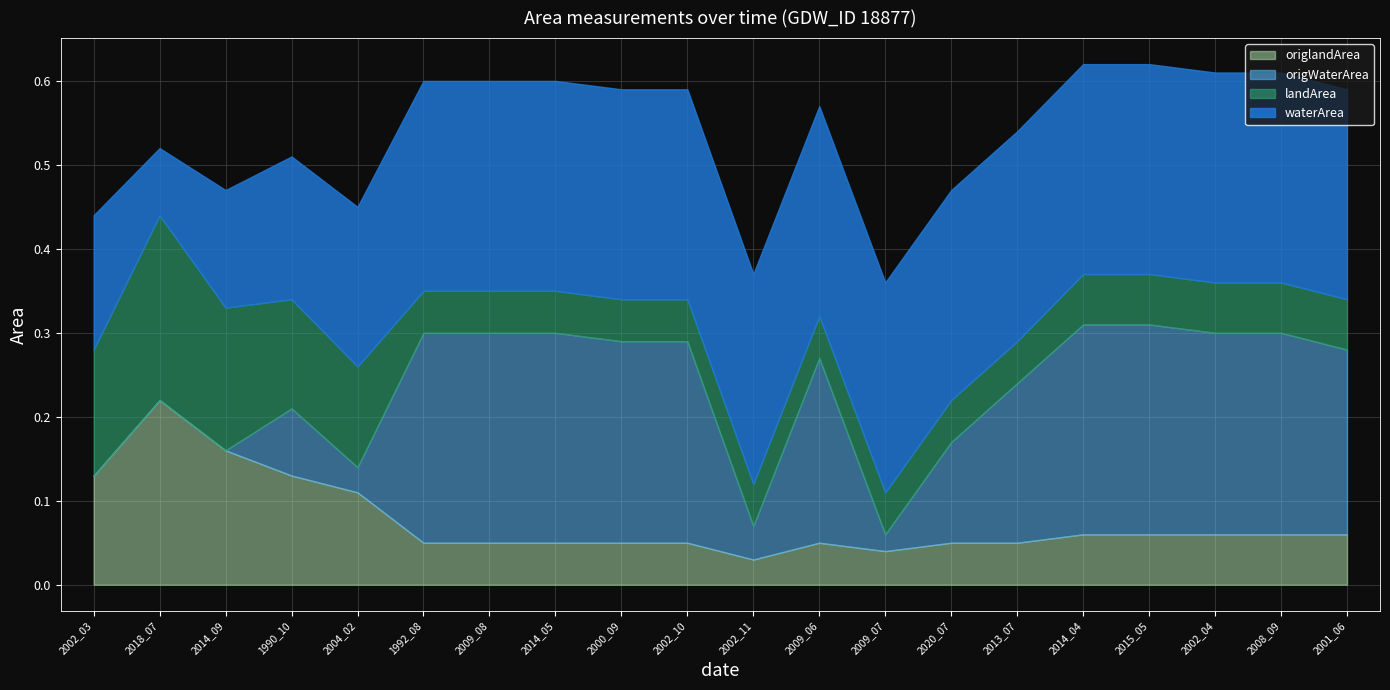

At 2001_06, list the series in order from largest to smallest.

waterArea, origWaterArea, landArea, origlandArea